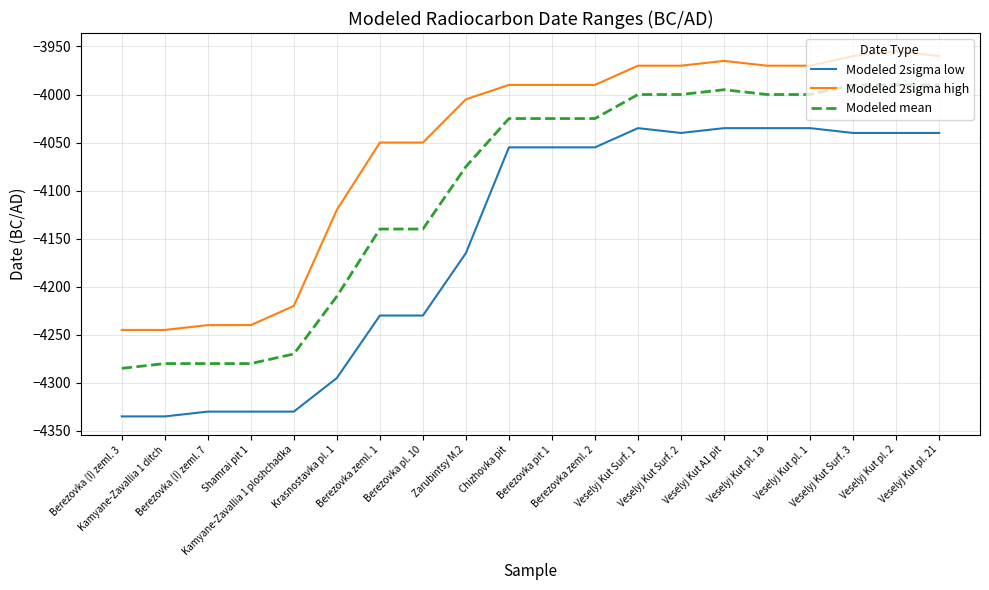

Is the value of Modeled 2sigma low at Berezovka (I) zeml. 7 greater than the value of Modeled mean at Berezovka zeml. 2?

No